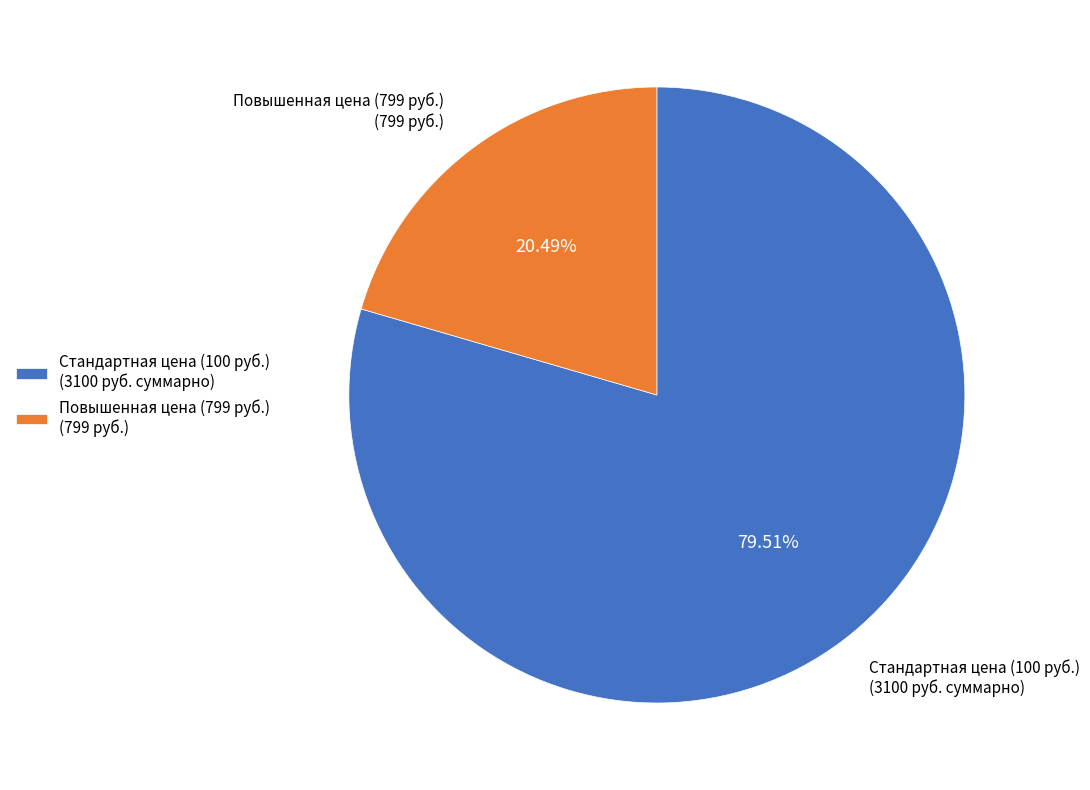

Is Стандартная цена (100 руб.) the majority of the pie?

Yes